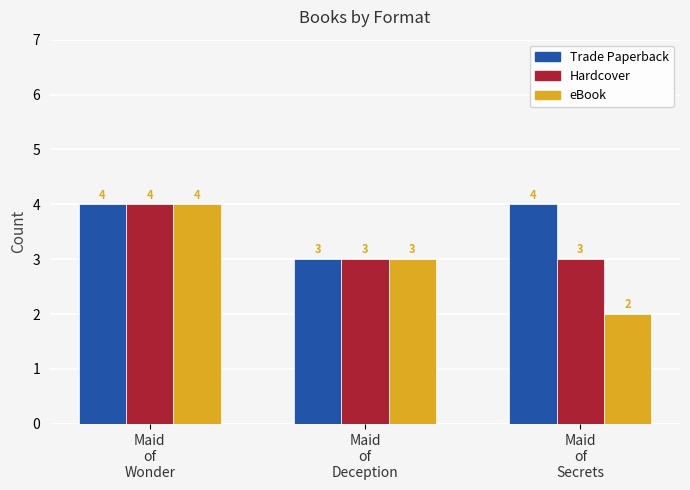

What is the average value of the eBook series?

3